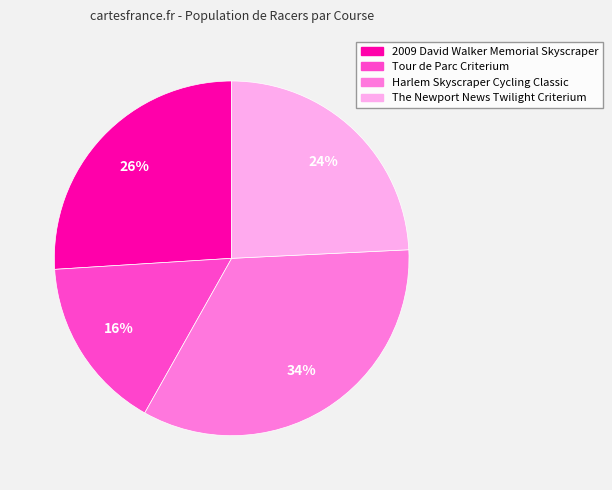

Approximately how many times larger is the value at 2009 David Walker Memorial Skyscraper compared to The Newport News Twilight Criterium?

1.1